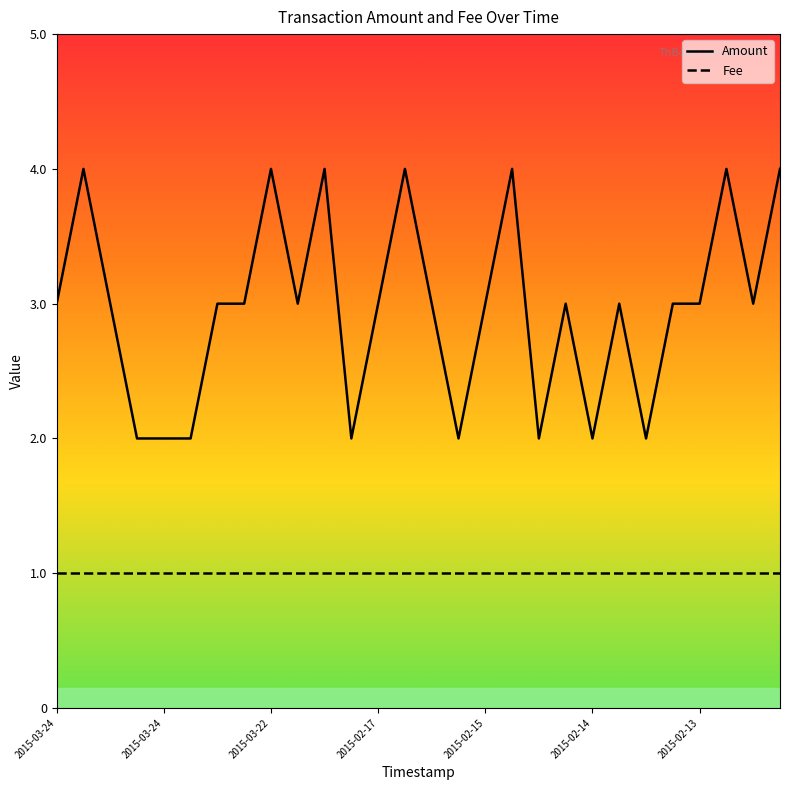

Which series has the widest spread of values?

Amount